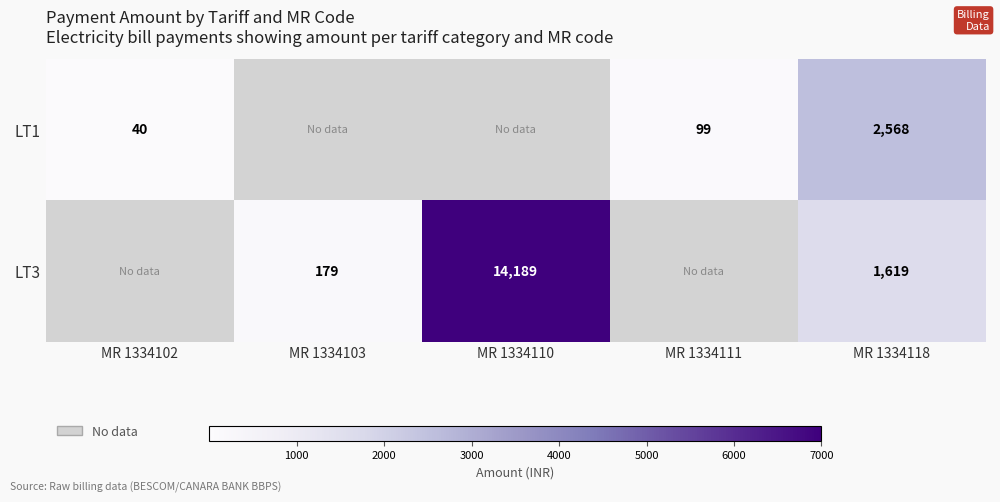

The LT3 series shows 19674 at MR 1334110. True or false?

False